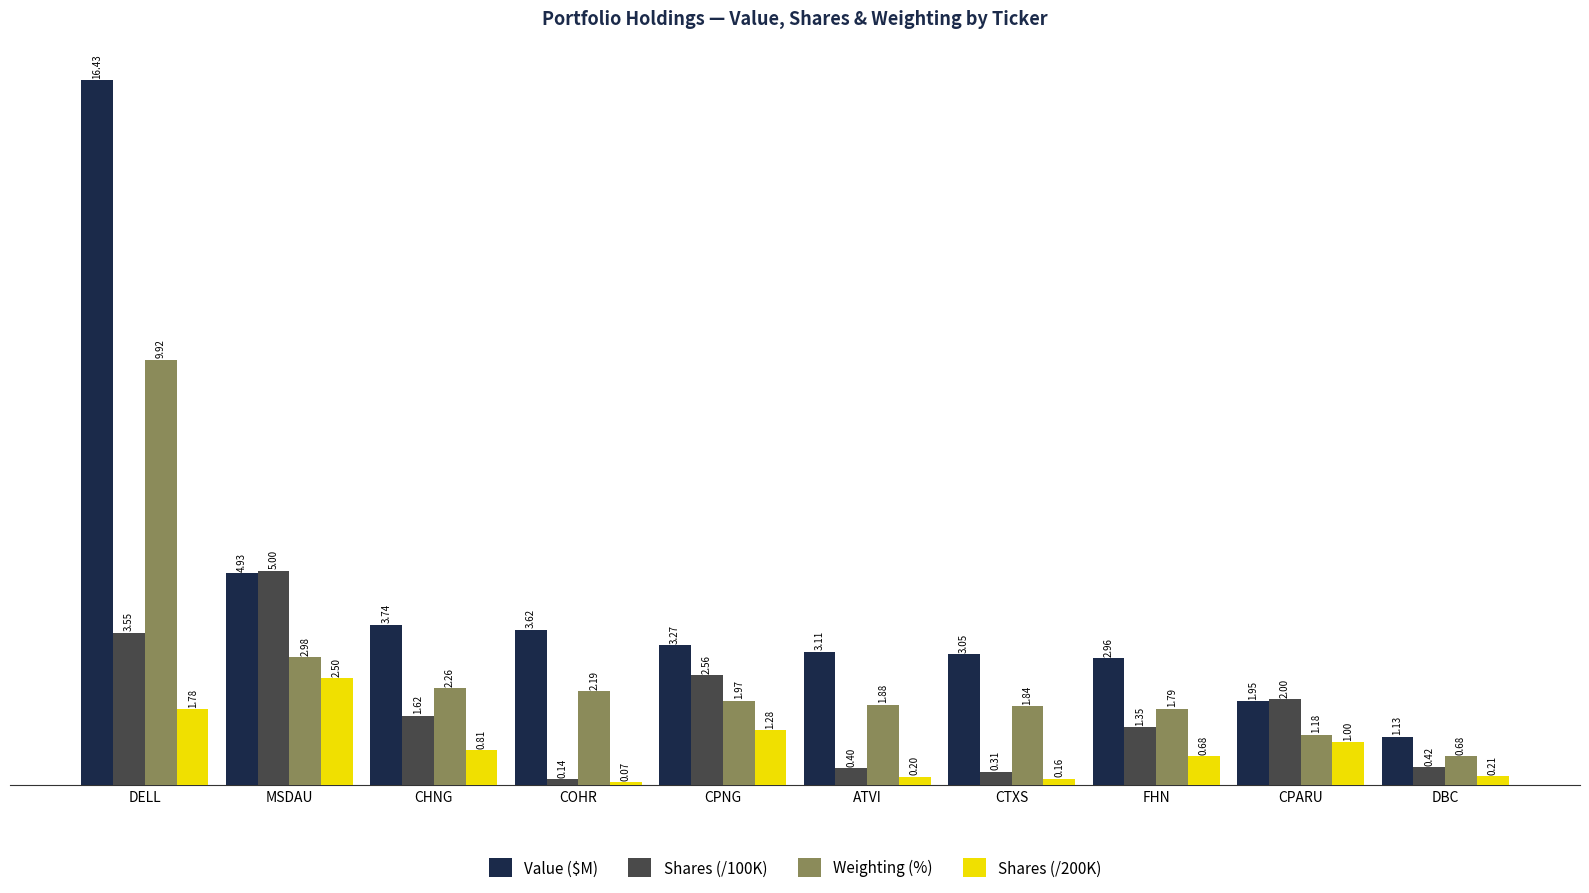

What is the sum of all Weighting (%) values?

26.7